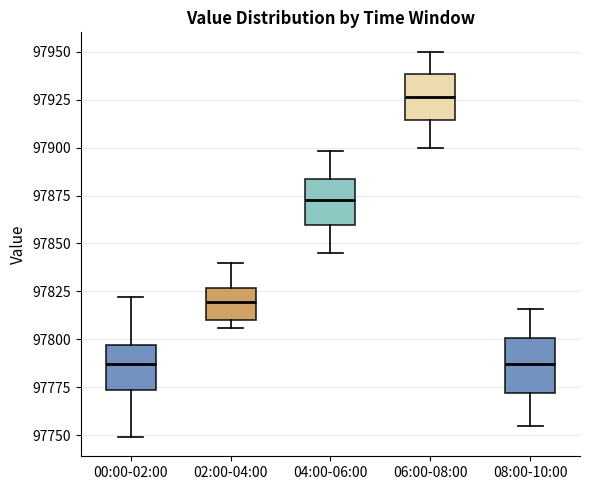

Reading left to right, read every box against the y-axis: the position of its median line, the range the box covers, and the ends of its whiskers. The values are not printed on the chart, so give them approximately, as read against the axis.

00:00-02:00: median 97785, box 97775 to 97795, whiskers 97750 to 97820
02:00-04:00: median 97820, box 97810 to 97825, whiskers 97805 to 97840
04:00-06:00: median 97875, box 97860 to 97885, whiskers 97845 to 97900
06:00-08:00: median 97925, box 97915 to 97940, whiskers 97900 to 97950
08:00-10:00: median 97785, box 97770 to 97800, whiskers 97755 to 97815